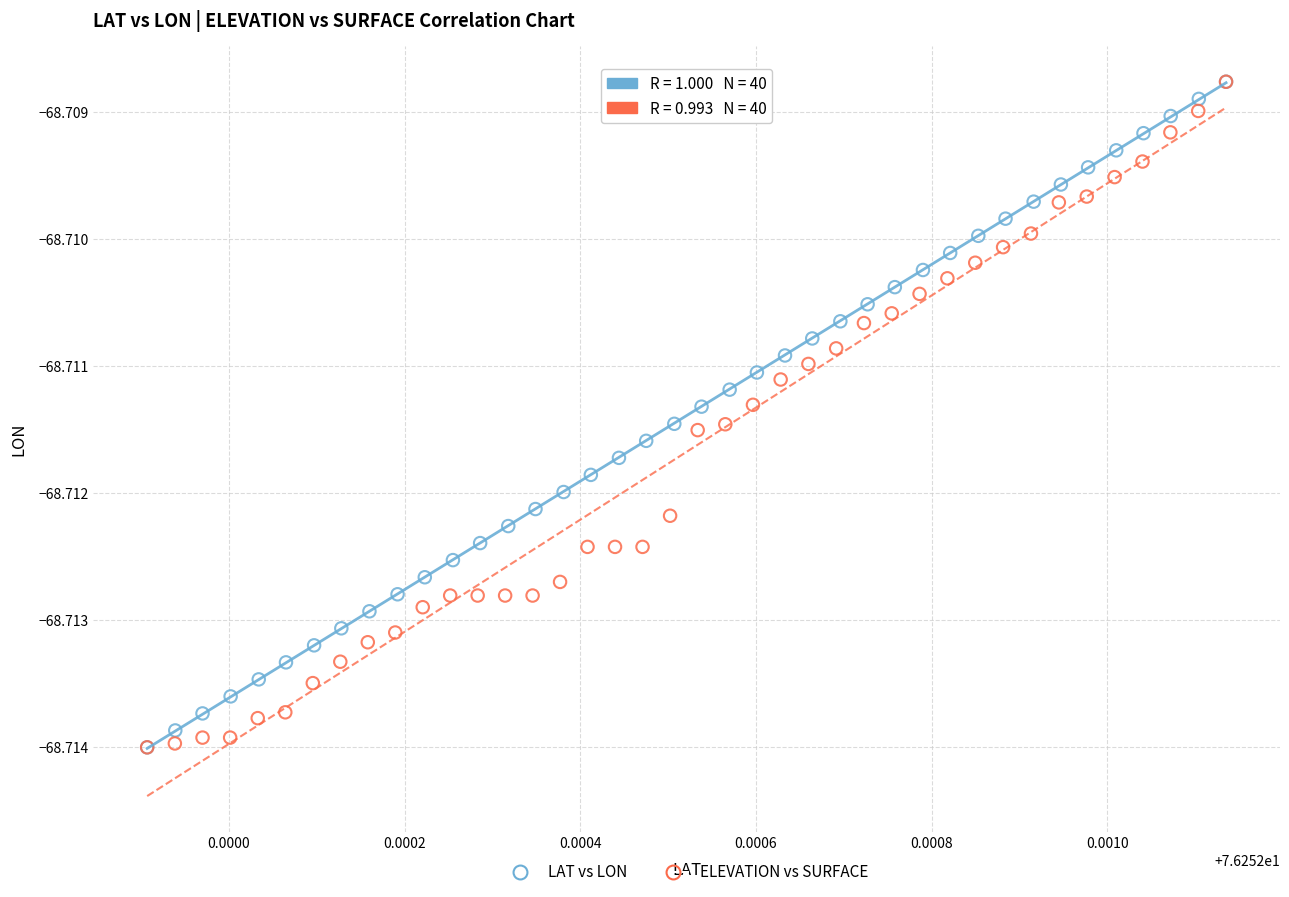

What are all the series names shown in the legend?

LAT vs LON, ELEVATION vs SURFACE